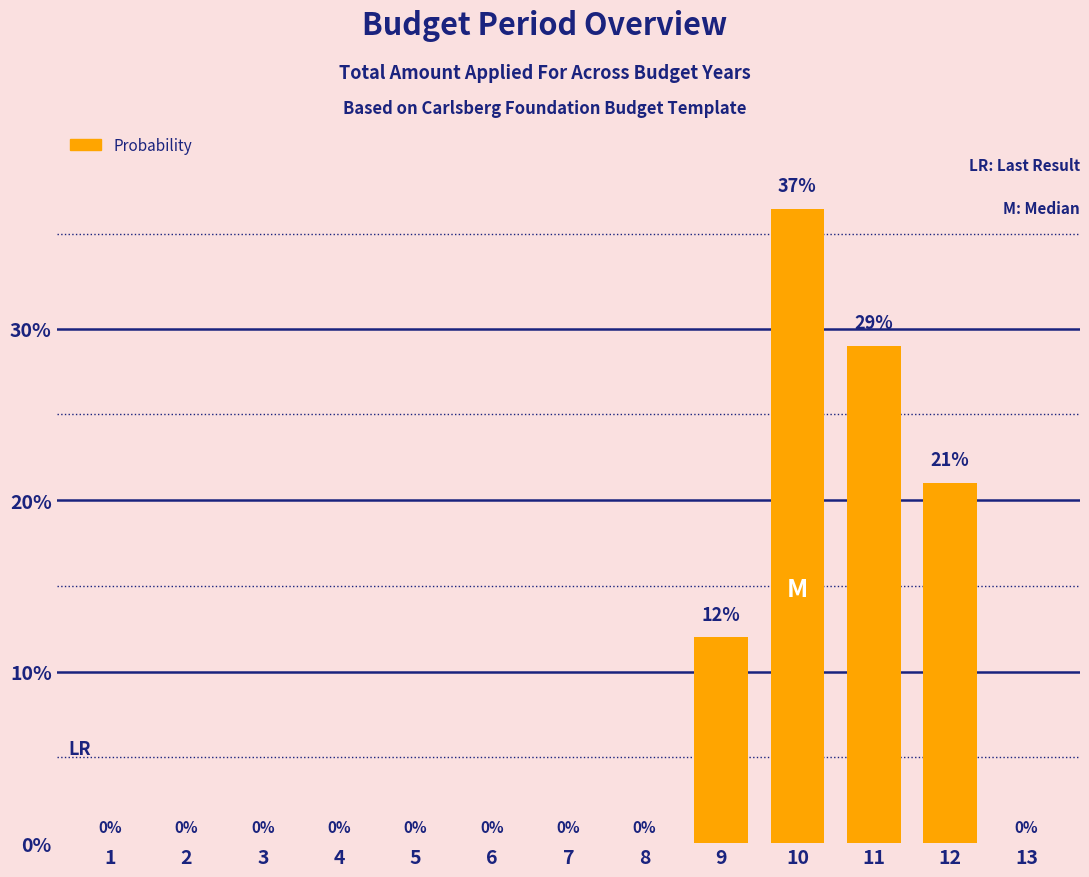

True or false: the data shows 16 at 7.

False